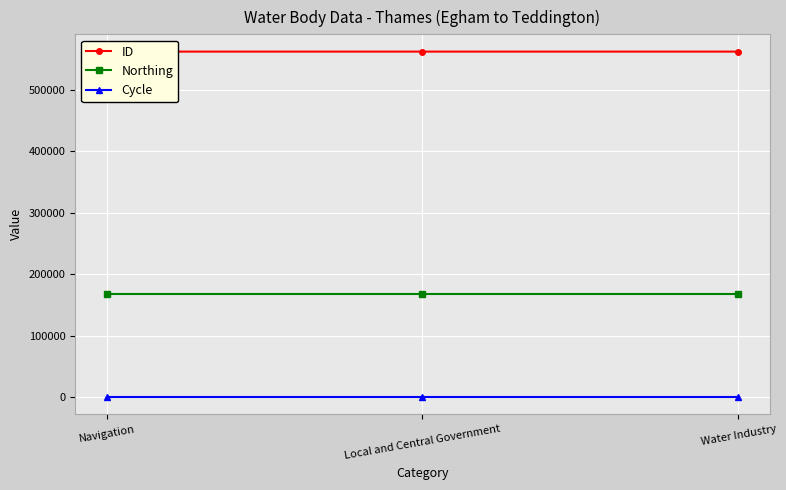

What is the sum of all ID values?

1686810